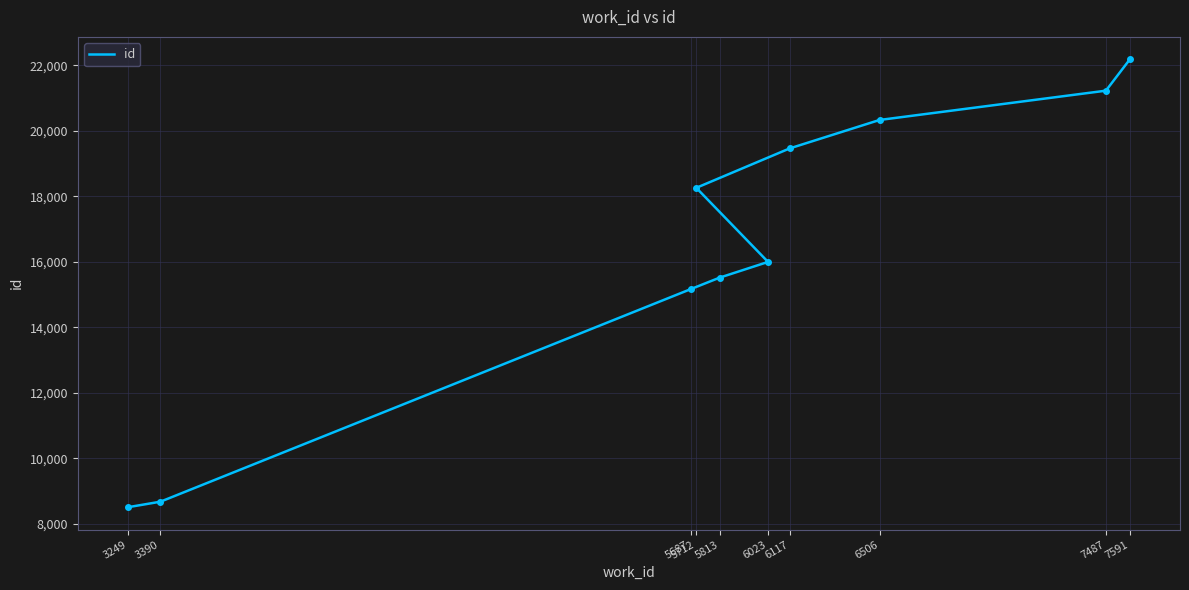

List the labels in order of value, smallest first.

3249, 3390, 5687, 5813, 6023, 5712, 6117, 6506, 7487, 7591